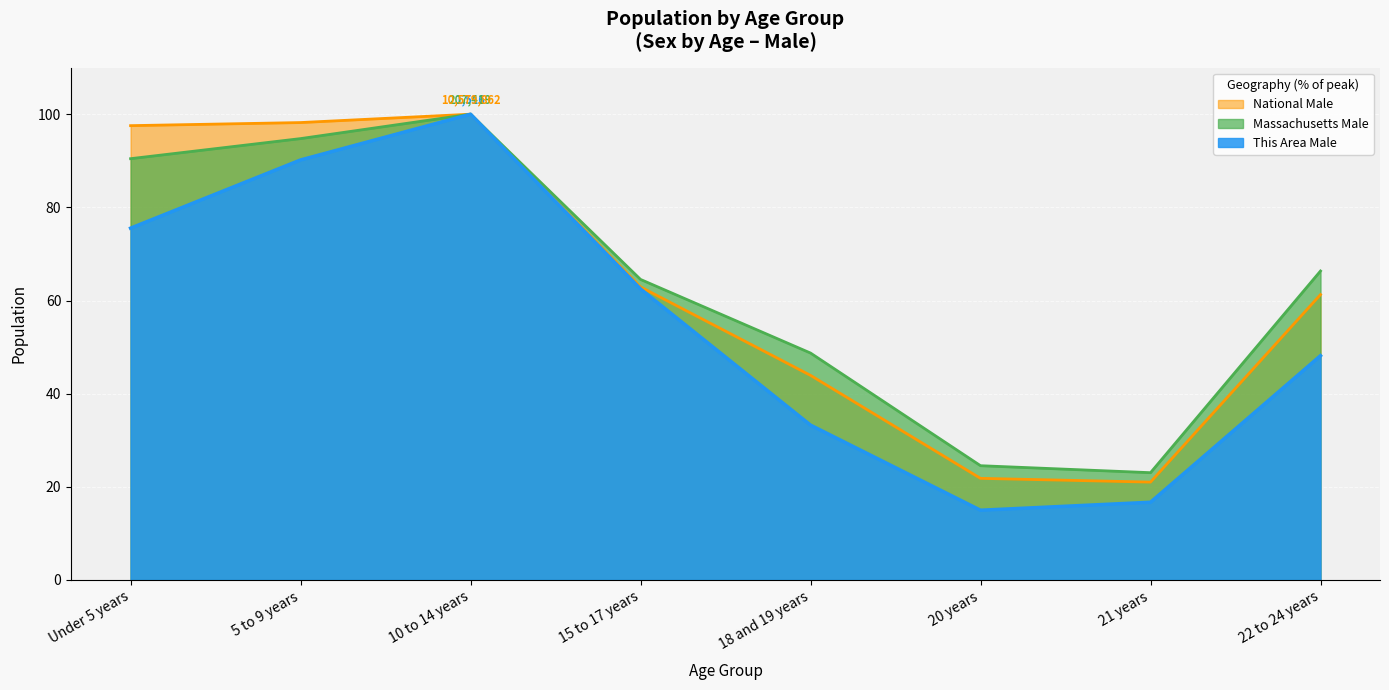

Reading left to right, transcribe all the data shown in this chart.

This Area Male: Under 5 years=75.5	5 to 9 years=90.2	10 to 14 years=100.0	15 to 17 years=62.5	18 and 19 years=33.2	20 years=15.0	21 years=16.7	22 to 24 years=48.2
Massachusetts Male: Under 5 years=90.4	5 to 9 years=94.8	10 to 14 years=100.0	15 to 17 years=64.5	18 and 19 years=48.7	20 years=24.5	21 years=23.0	22 to 24 years=66.3
National Male: Under 5 years=97.5	5 to 9 years=98.2	10 to 14 years=100.0	15 to 17 years=62.9	18 and 19 years=43.9	20 years=21.8	21 years=21.0	22 to 24 years=61.3